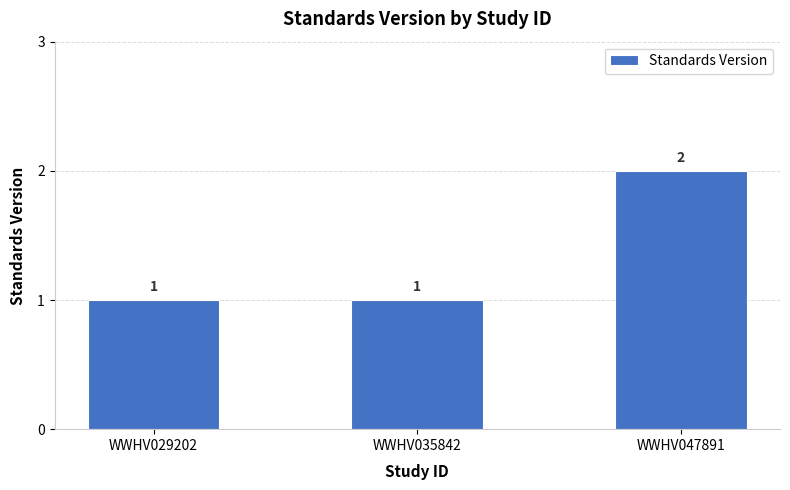

What is the value of the 1st bar from the left?

1